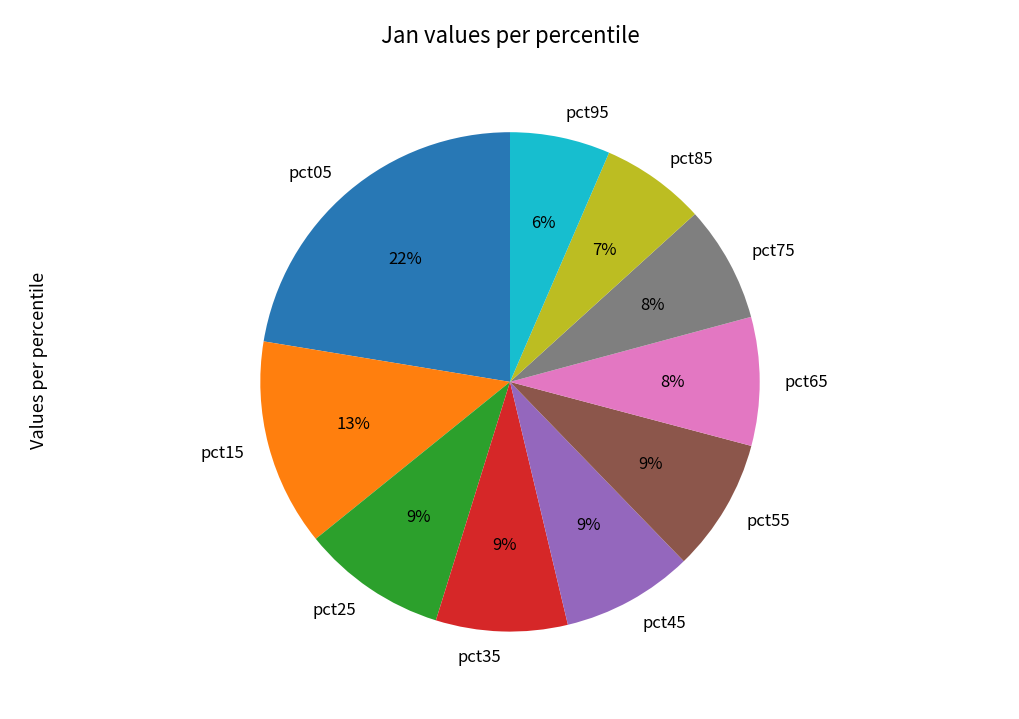

True or false: pct75 accounts for 8% of the total.

True